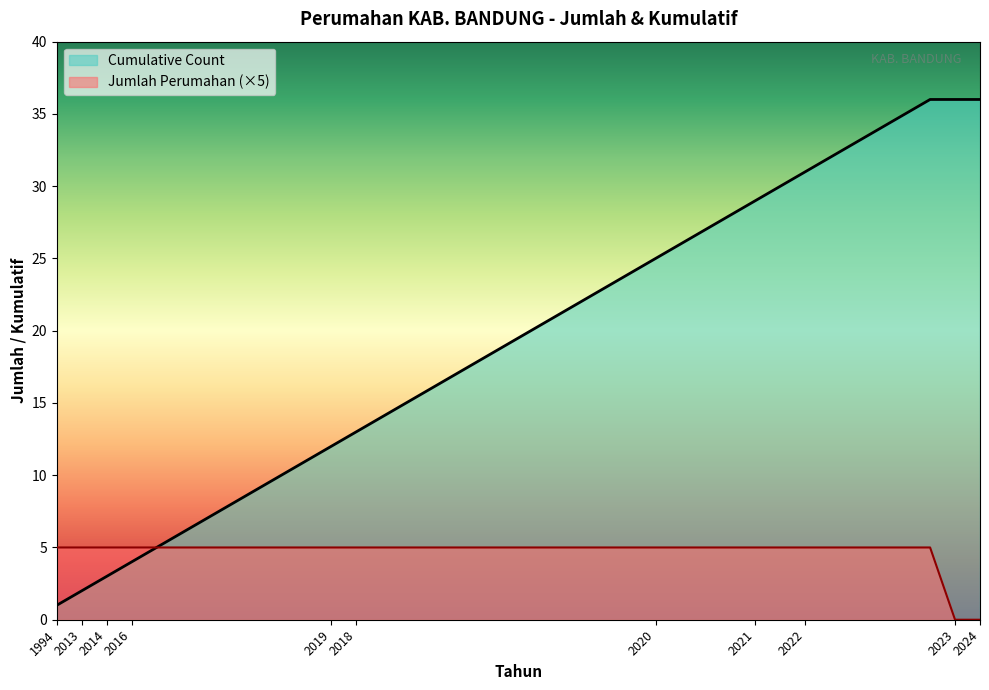

Reading right to left, list all the values displayed in this chart.

Jumlah Perumahan: 0	0	5	5	5	5	5	5	5	5	5	5	5	5	5	5	5	5	5	5	5	5	5	5	5	5	5	5	5	5	5	5	5	5	5	5	5	5
Cumulative Count: 36	36	36	35	34	33	32	31	30	29	28	27	26	25	24	23	22	21	20	19	18	17	16	15	14	13	12	11	10	9	8	7	6	5	4	3	2	1